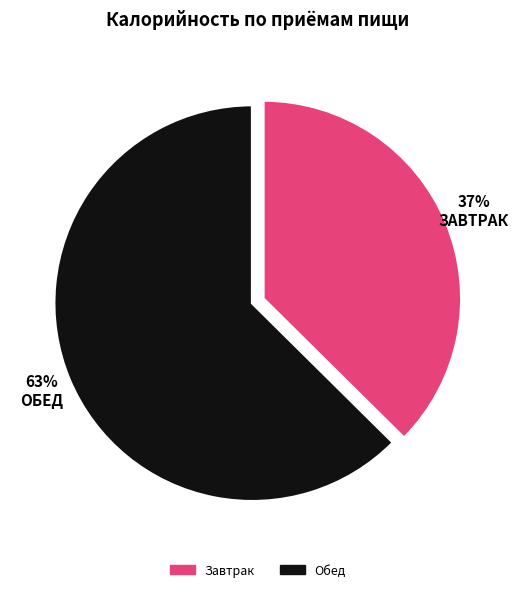

Rank the categories by value from highest to lowest.

Обед, Завтрак